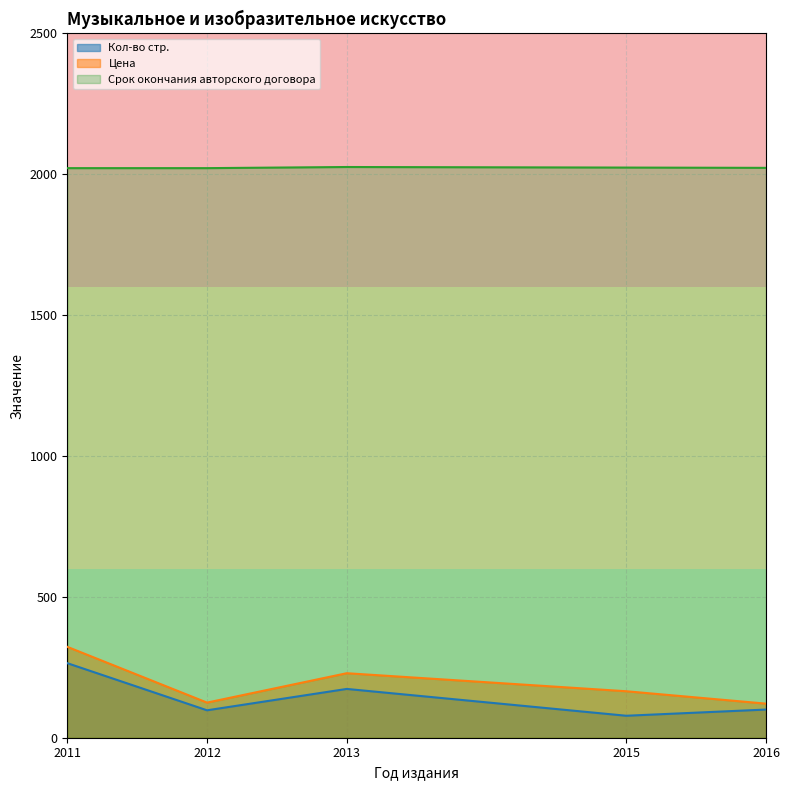

At which category is the sum across all series the highest?

2011